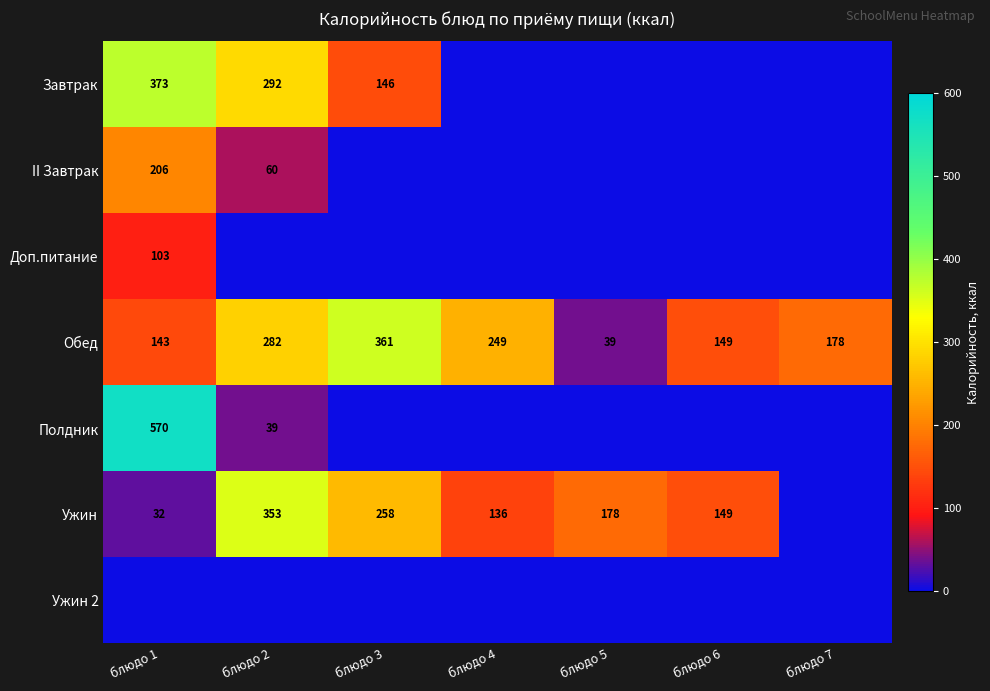

The value of Ужин at блюдо 1 is 32. True or false?

True